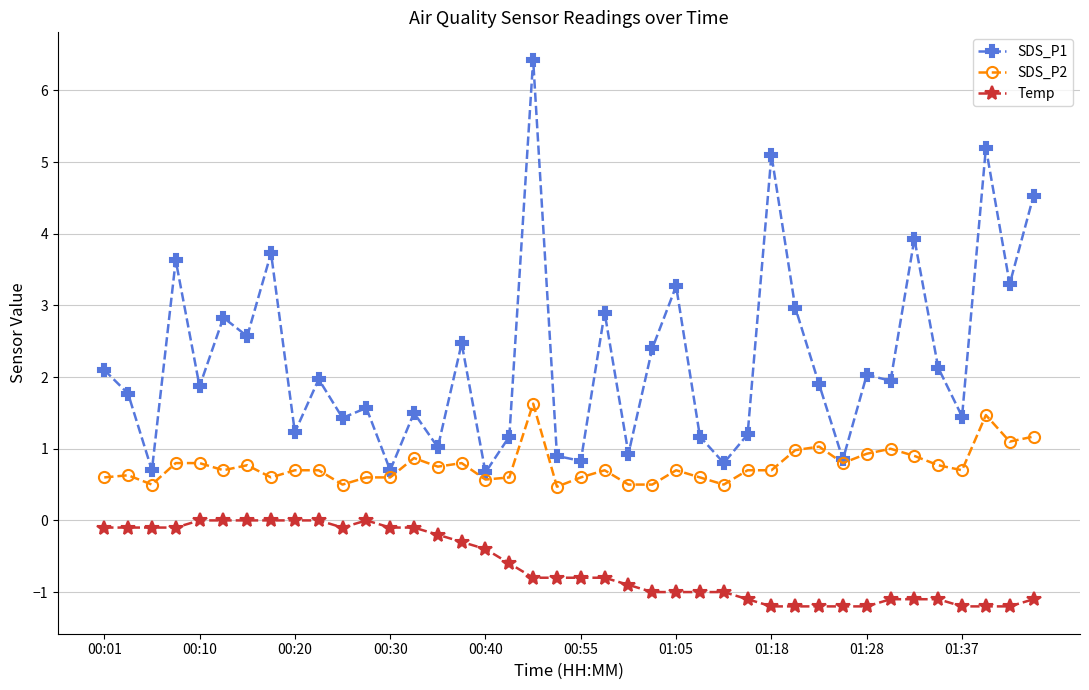

True or false: Temp and SDS_P2 cross at least once.

False